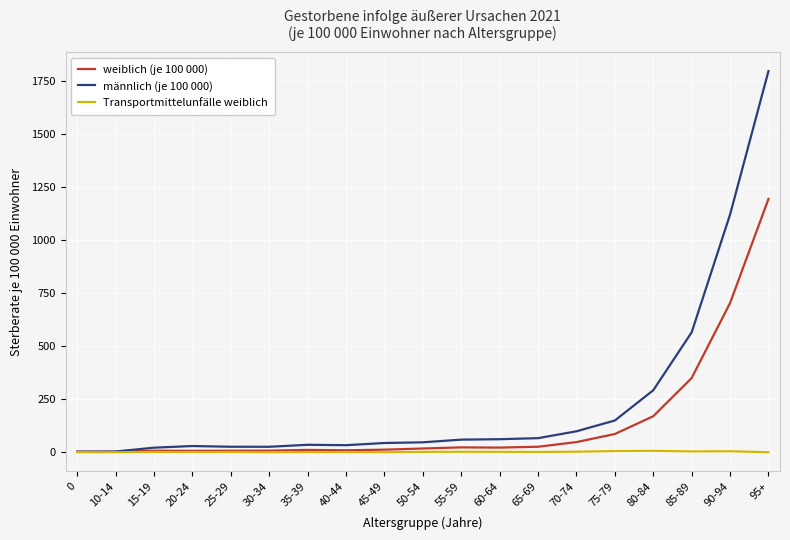

What is the difference between the weiblich (je 100 000) values at 10-14 and 25-29?

5.2